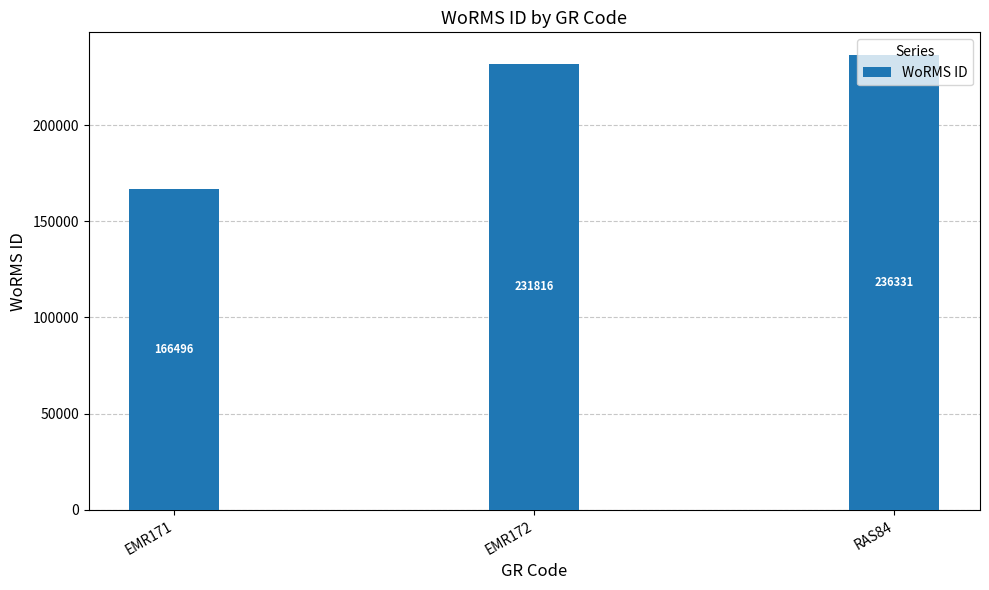

Reading left to right, list all the values displayed in this chart.

166496	231816	236331